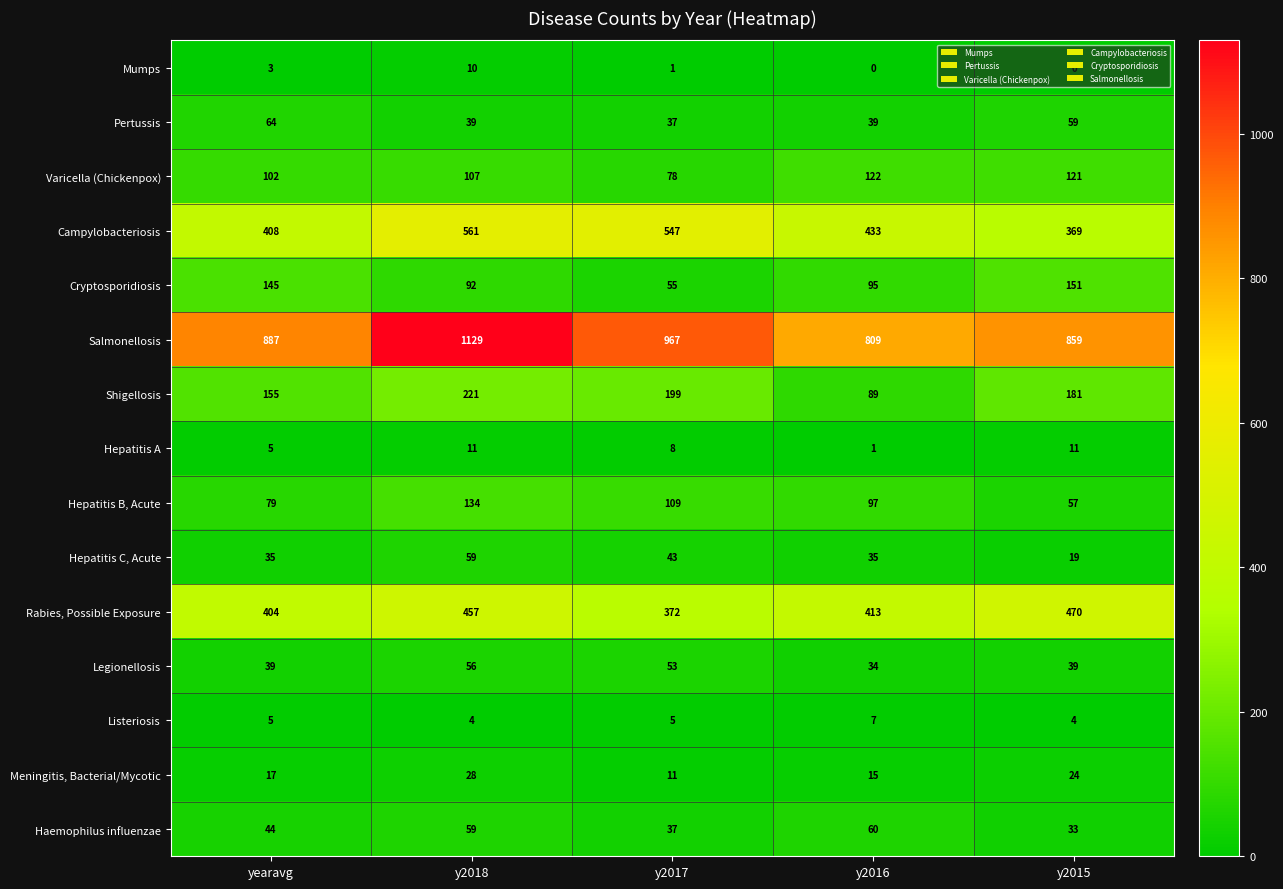

True or false: Hepatitis B, Acute has a value of 34 at y2015.

False